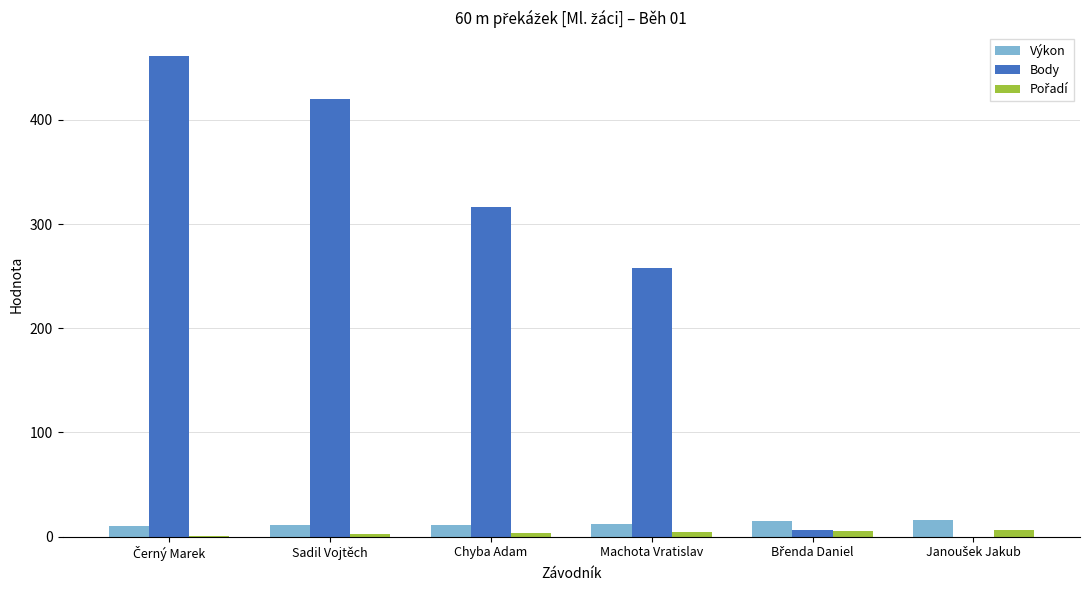

The Body series shows 427.8 at Machota Vratislav. True or false?

False